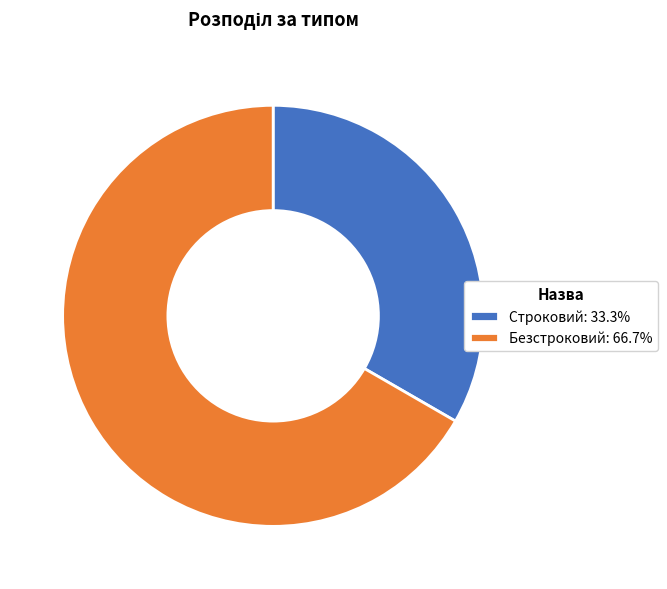

Is Безстроковий: 66.7% the majority of the pie?

Yes